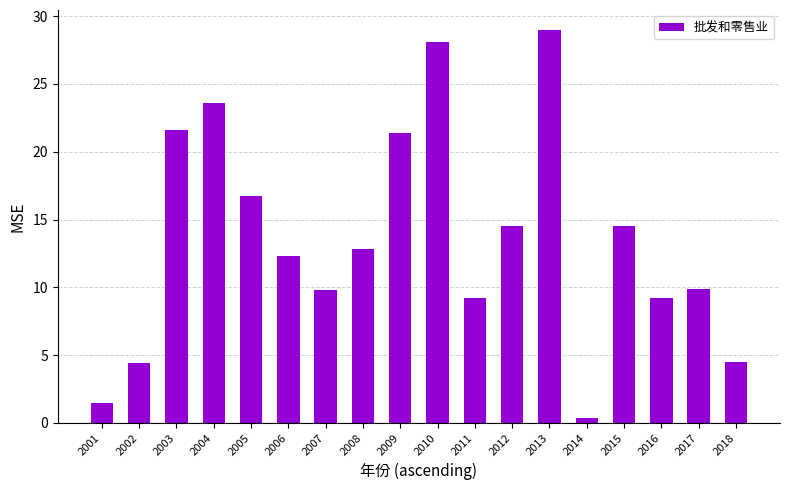

Which has a higher value, 2004 or 2005?

2004